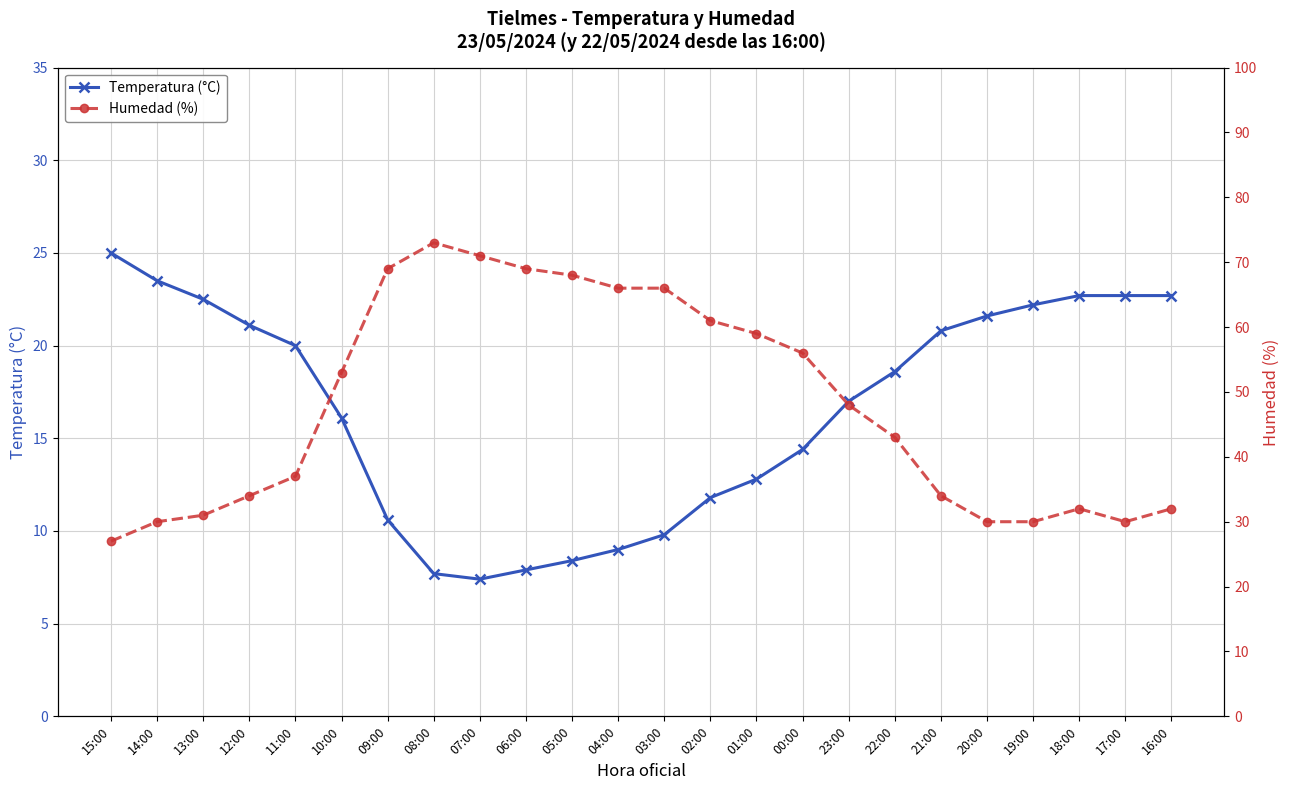

List the series in order of their overall mean, lowest first.

Temperatura (°C), Humedad (%)